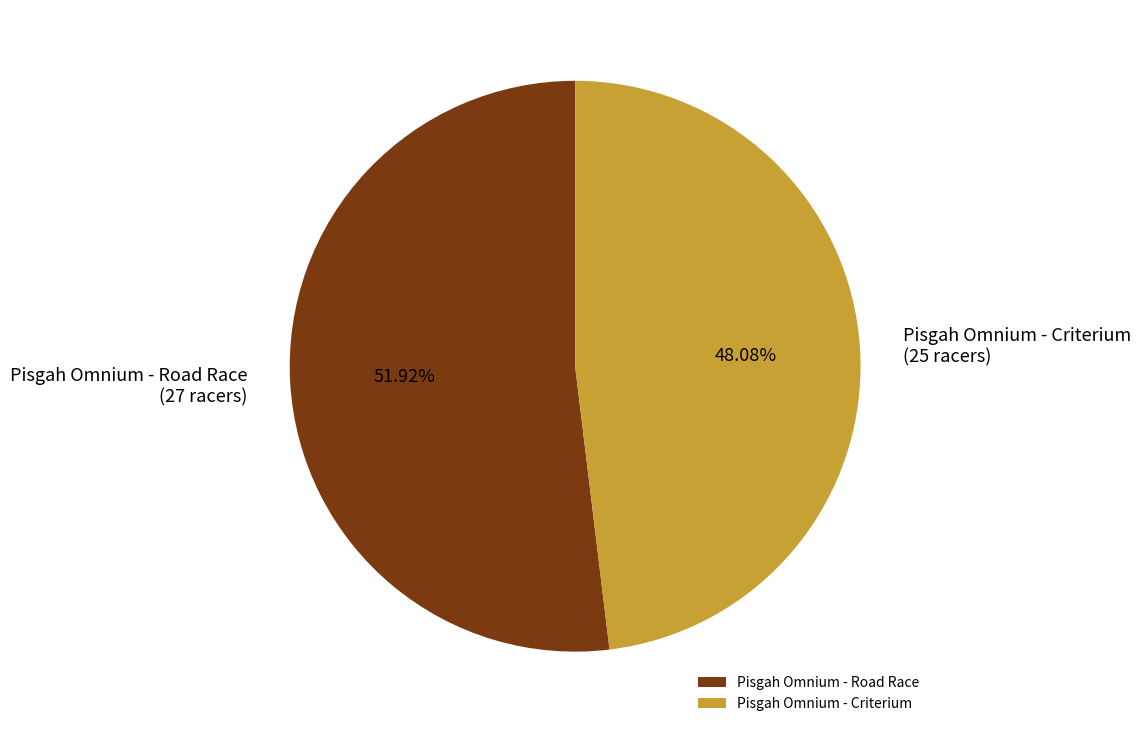

Is the sum of Pisgah Omnium - Road Race and Pisgah Omnium - Criterium greater than half?

Yes